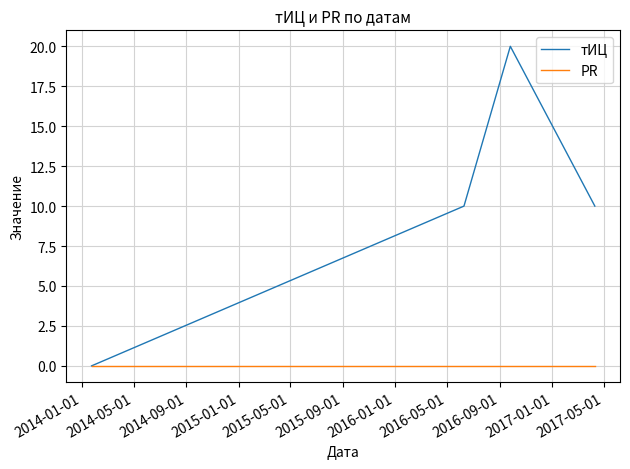

Which series has the largest total across all categories?

тИЦ